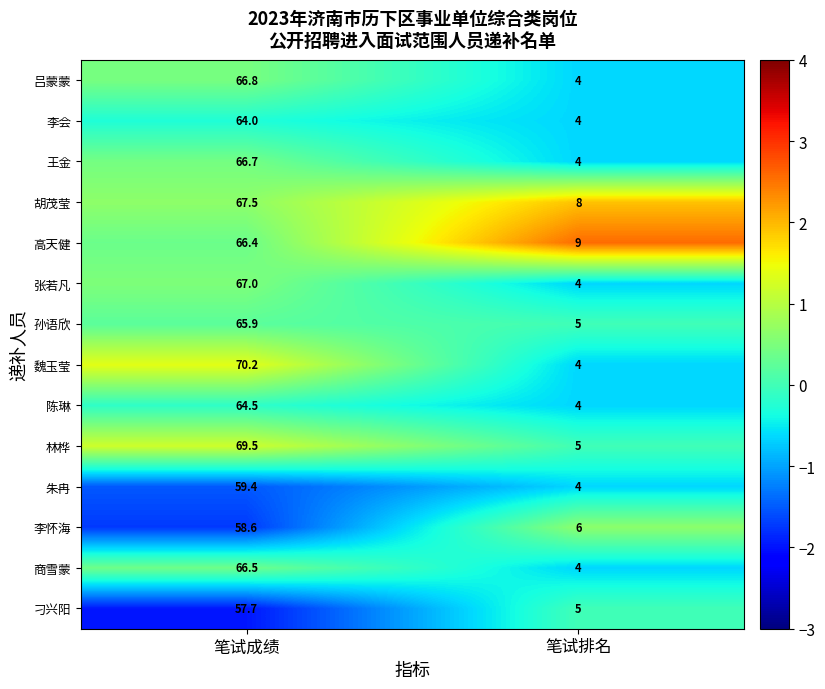

At which category is the sum across all series the highest?

笔试成绩